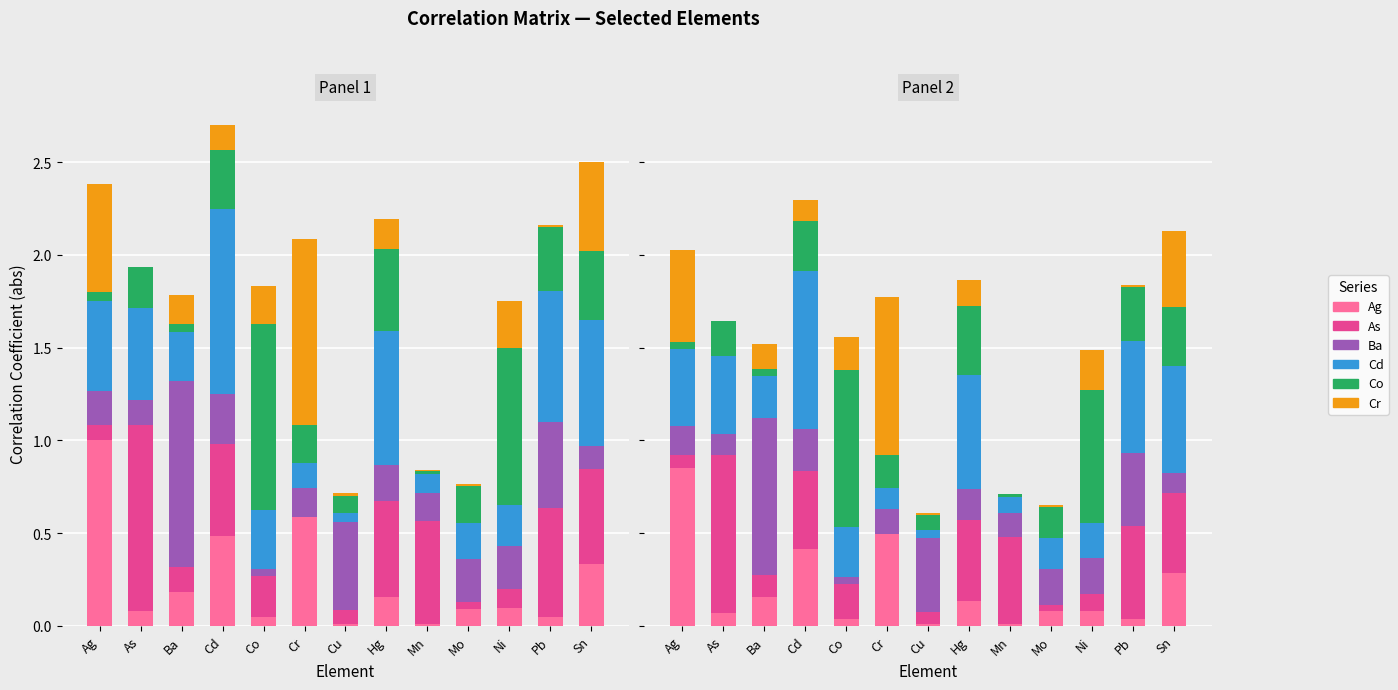

Which series changed the most between Ba and Cu?

Ba